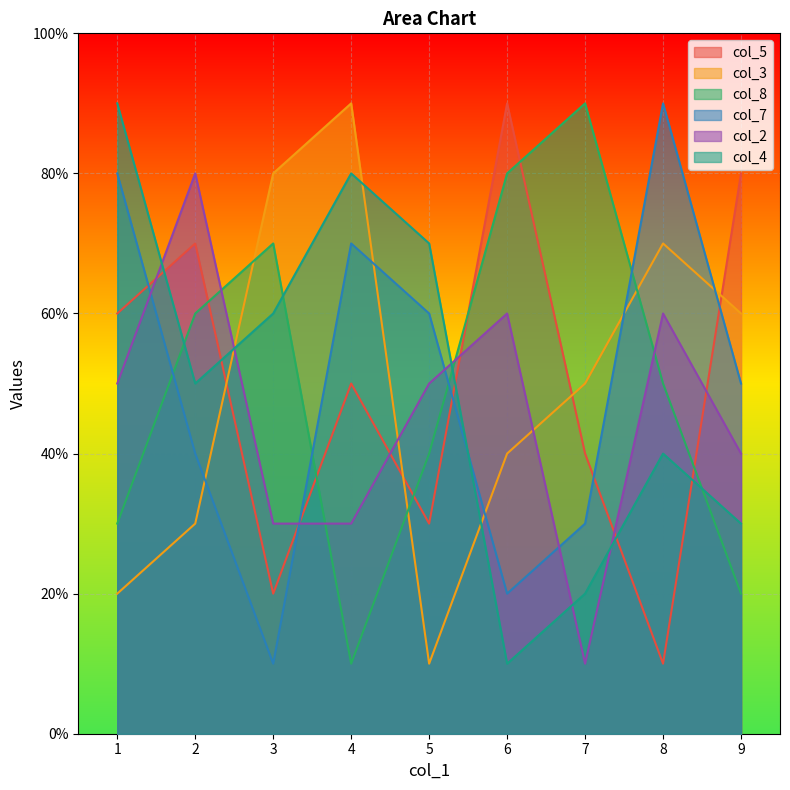

The value of col_4 at 8 is 14. True or false?

False